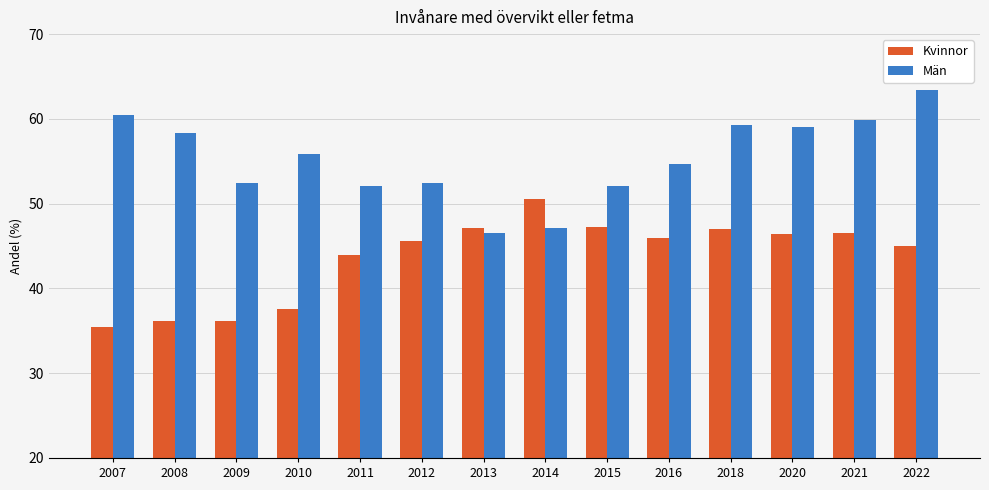

What is the sum of all Män values?

773.6